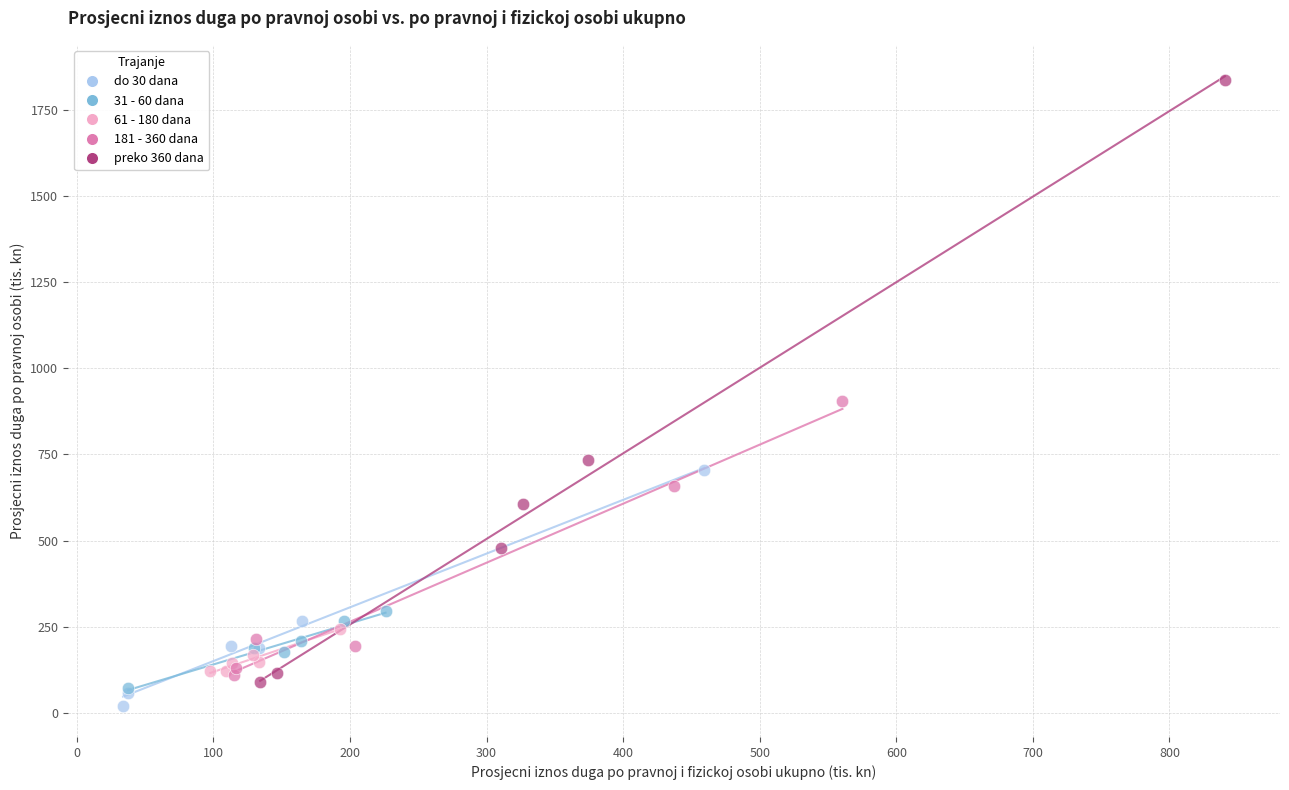

Which series has the largest Y range (max minus min)?

preko 360 dana